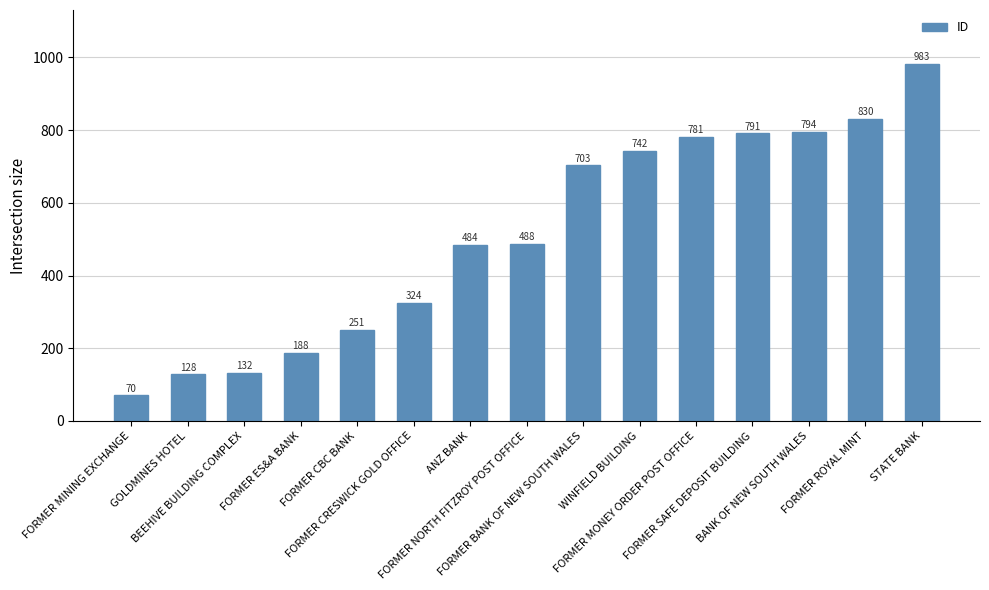

How many bars are there in total?

15